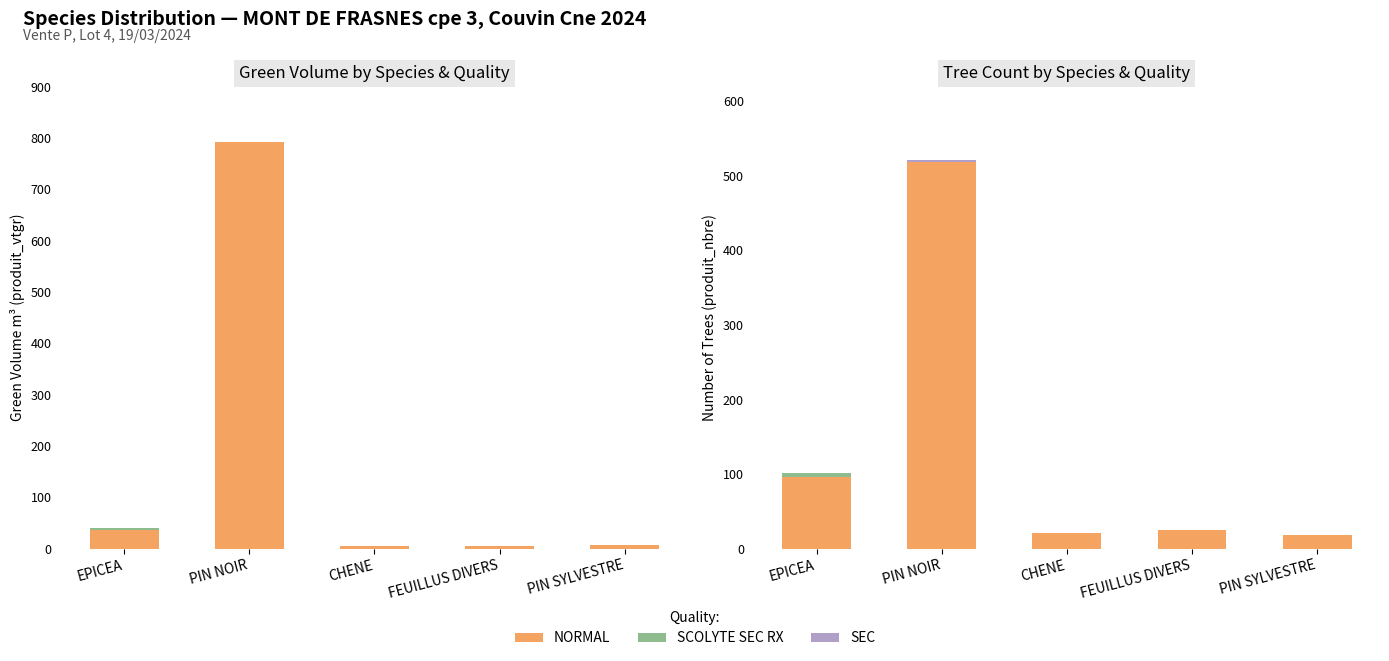

At which category does the chart reach its peak across all series?

PIN NOIR